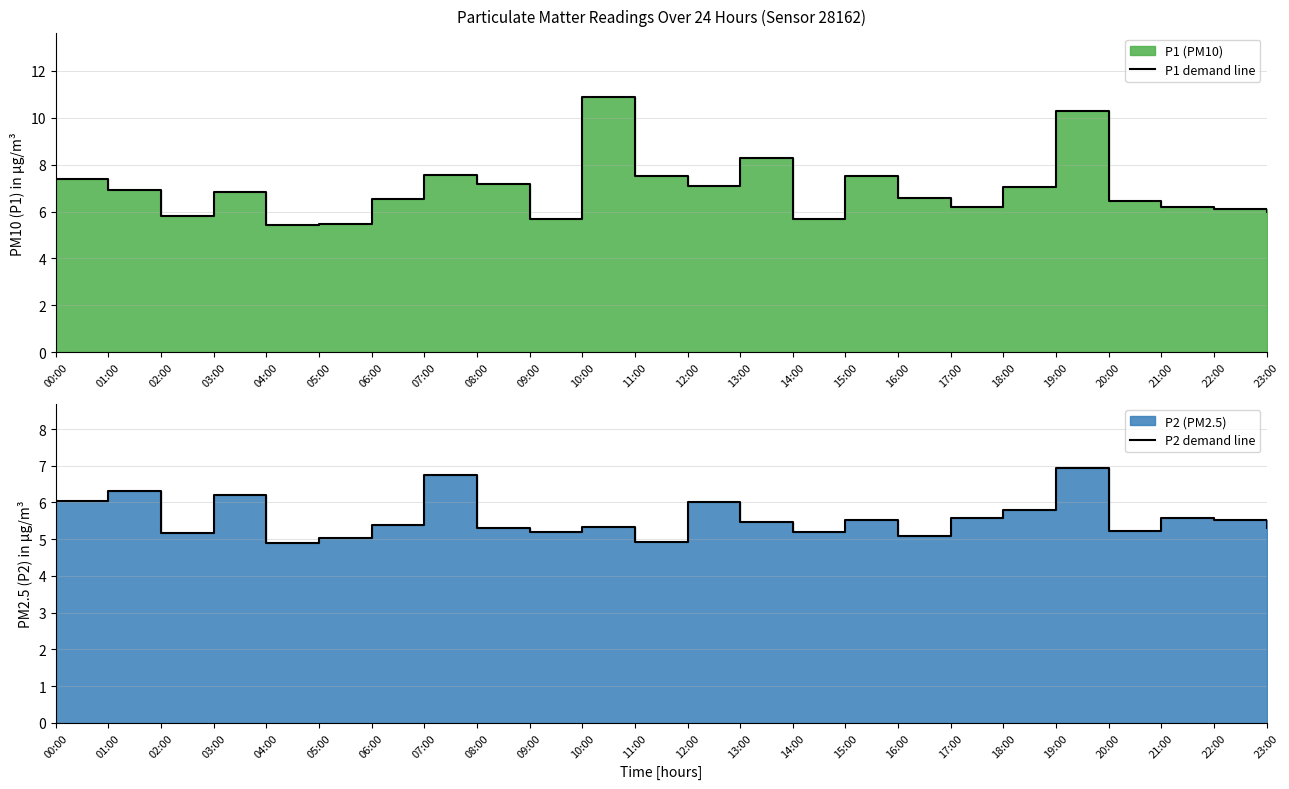

What is the difference between the second highest and minimum values in the P1 demand line series?

4.8